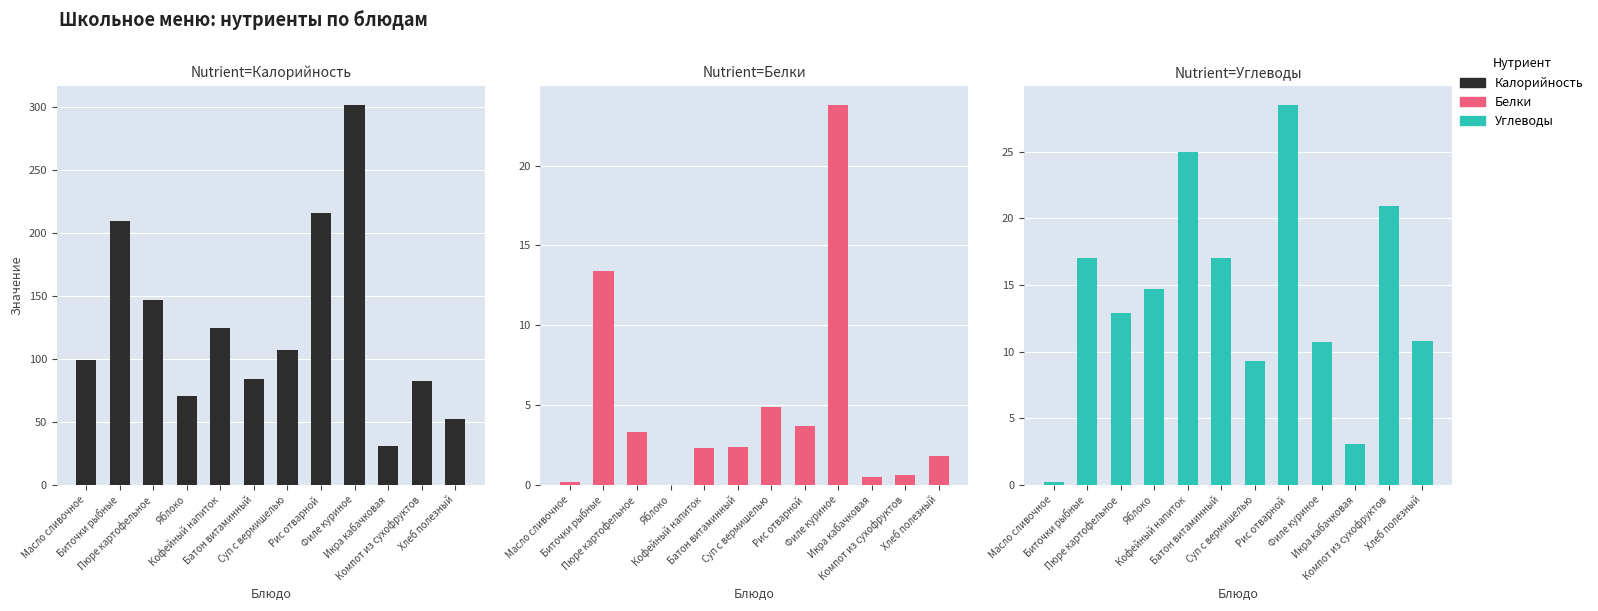

Is it true that Белки equals 0.2 at Масло сливочное?

True